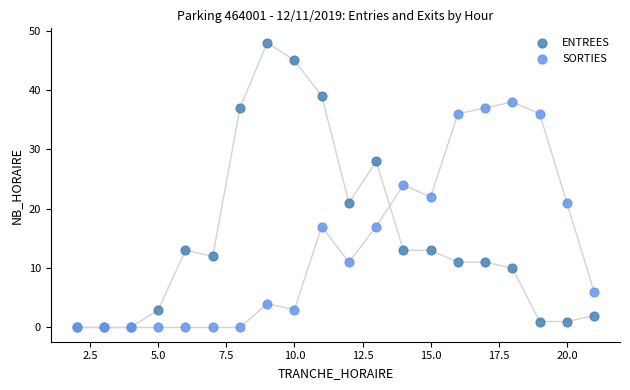

What are all the series names shown in the legend?

ENTREES, SORTIES